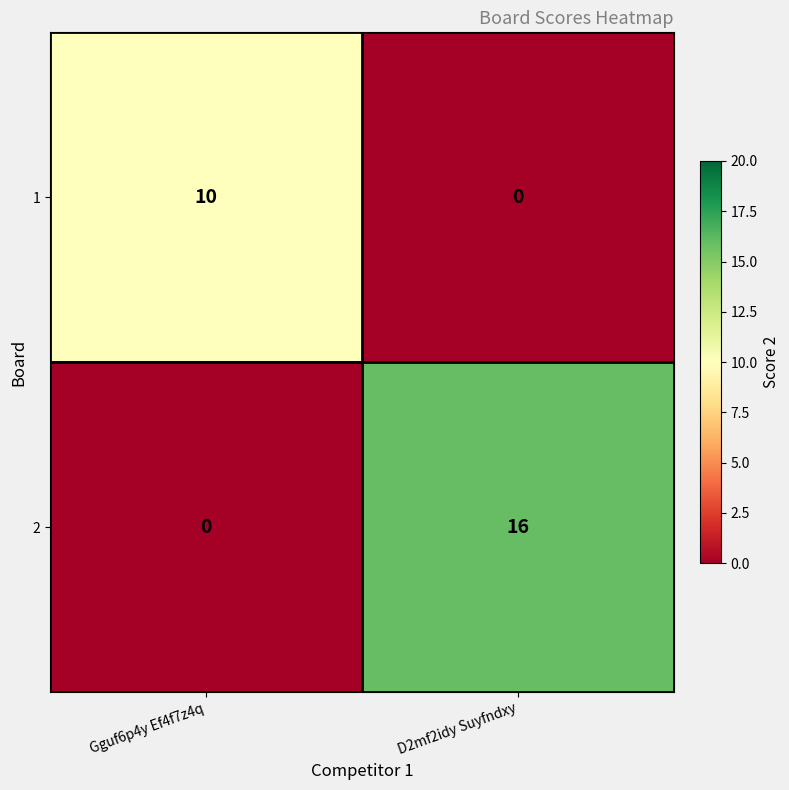

What is the total value across all series at D2mf2idy Suyfndxy?

16